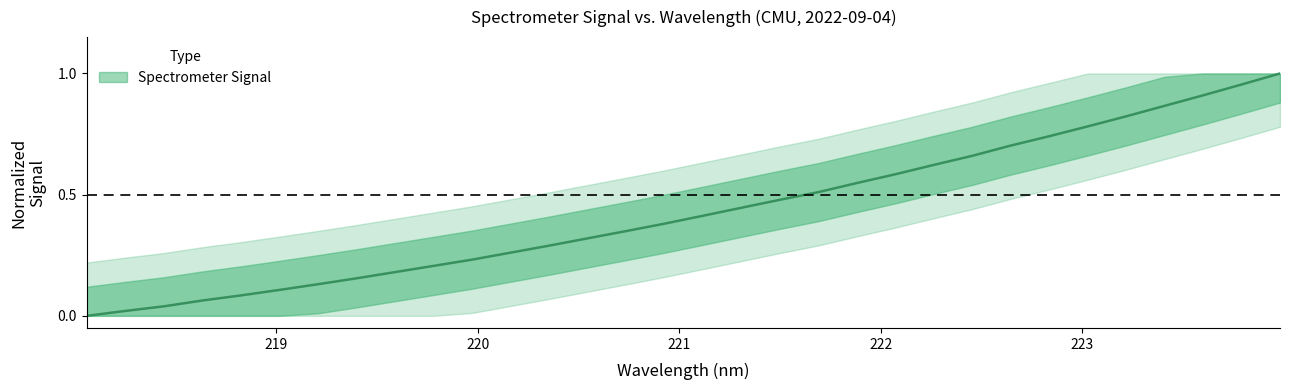

What is the label of the 18th point from the left?

221.3083